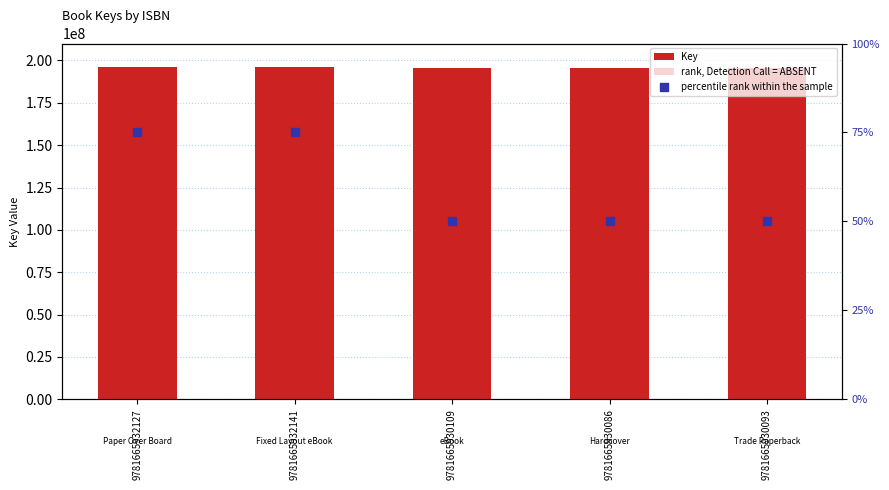

Which series has the widest spread of Y values?

Key